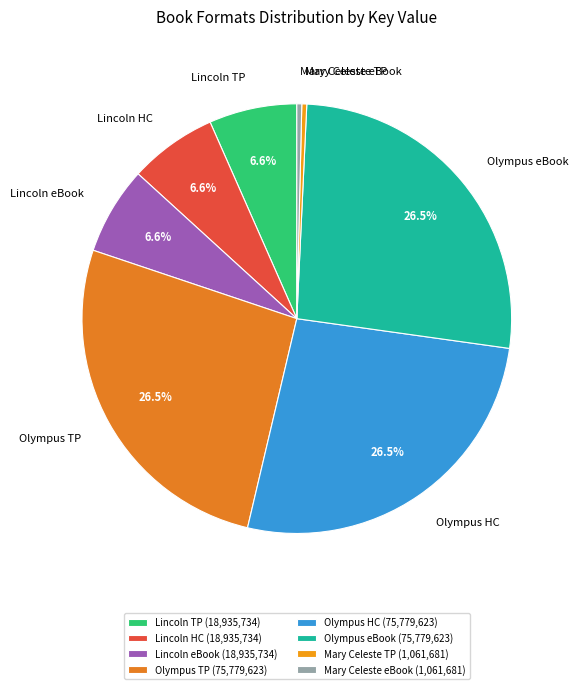

Is there a majority slice in this chart?

No